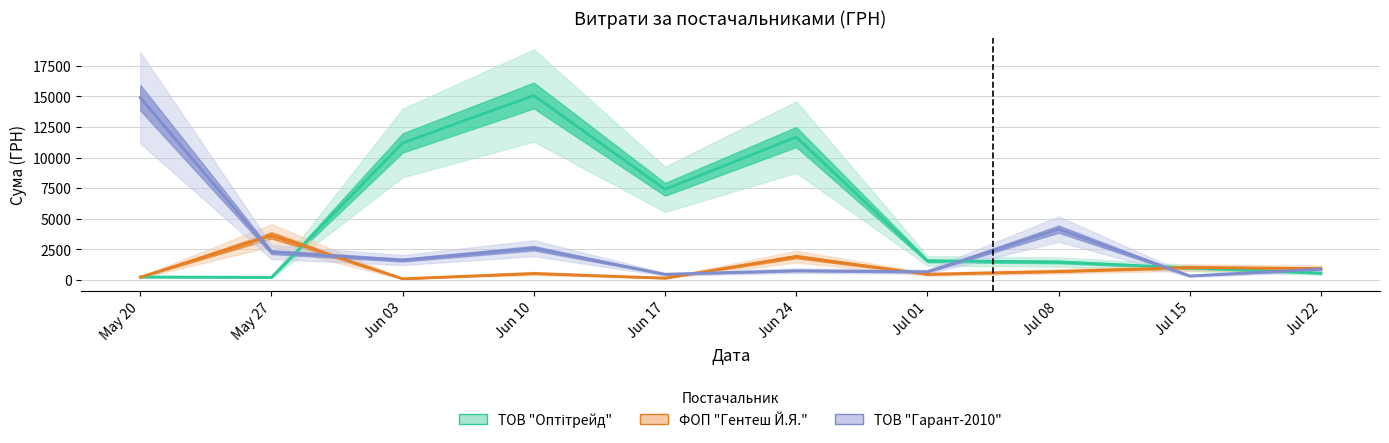

Does the chart display data point markers on the line(s)?

No